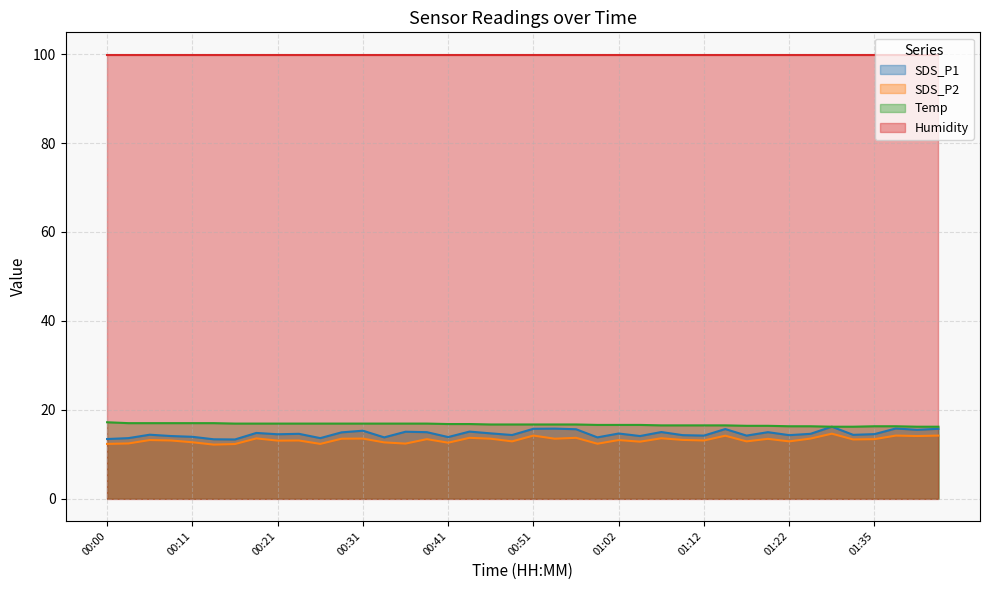

What position from the left is 00:33?

14